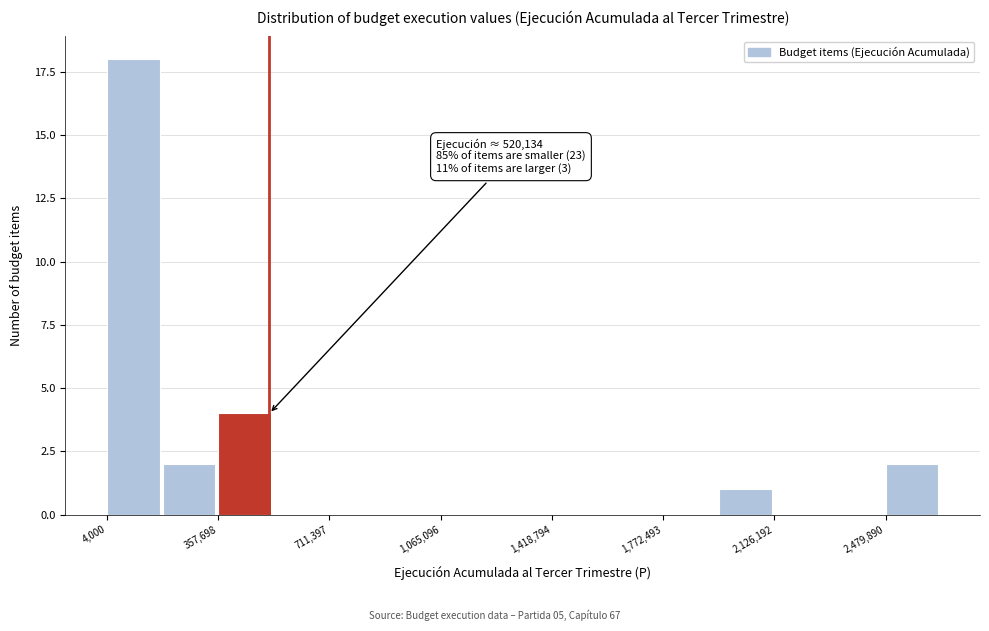

Around what value on the x-axis is the tallest bar? Give the approximate position of its centre, as read against the axis.

100000